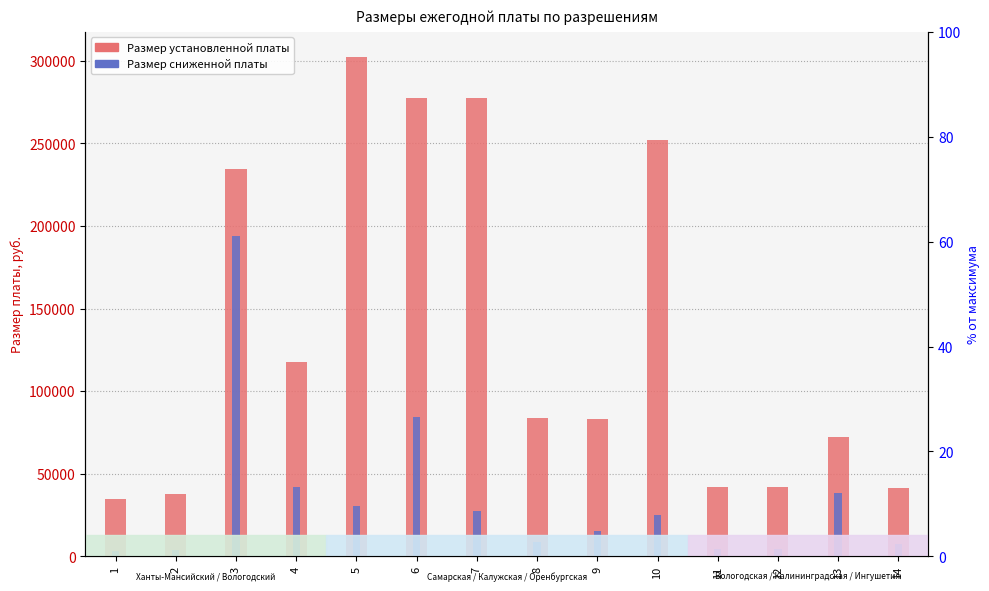

Which series has the largest total across all categories?

Размер установленной платы